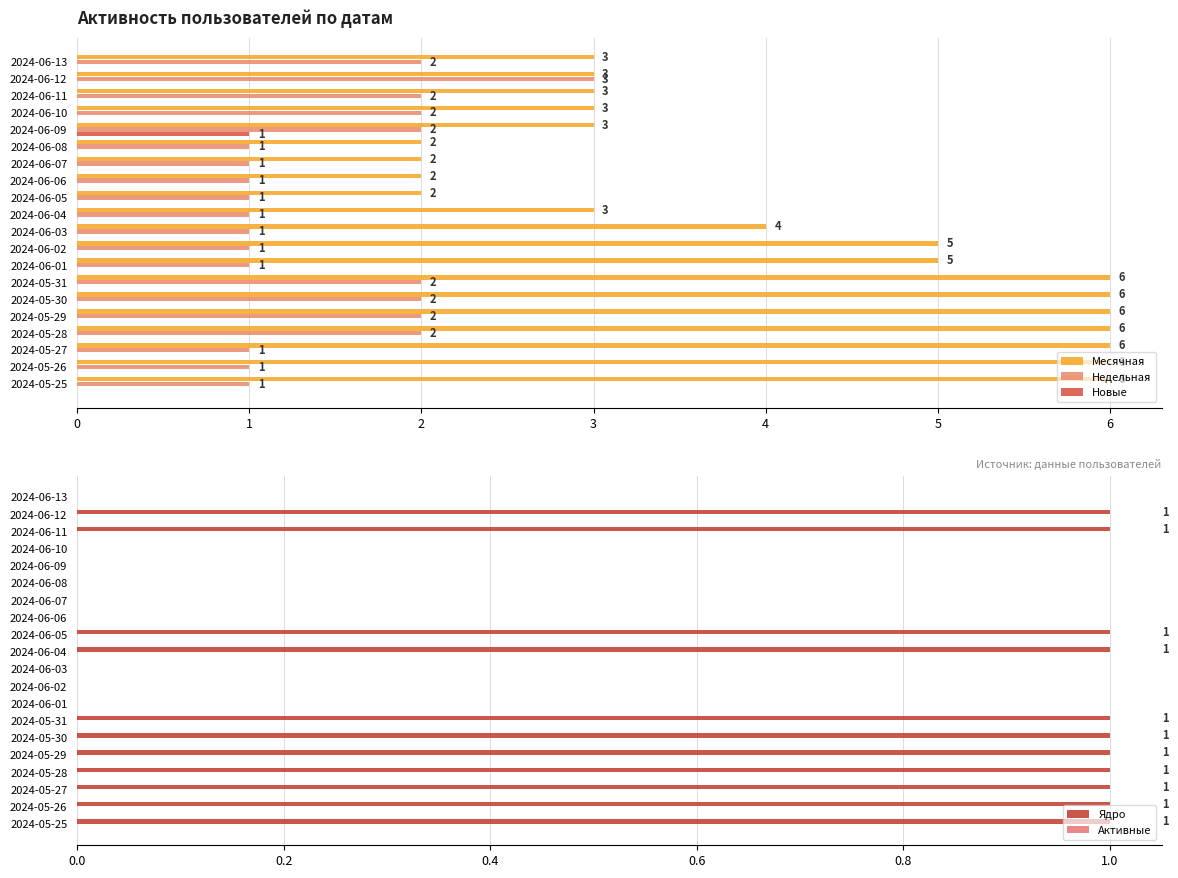

The Недельная series shows 1 at 2024-06-03. True or false?

True